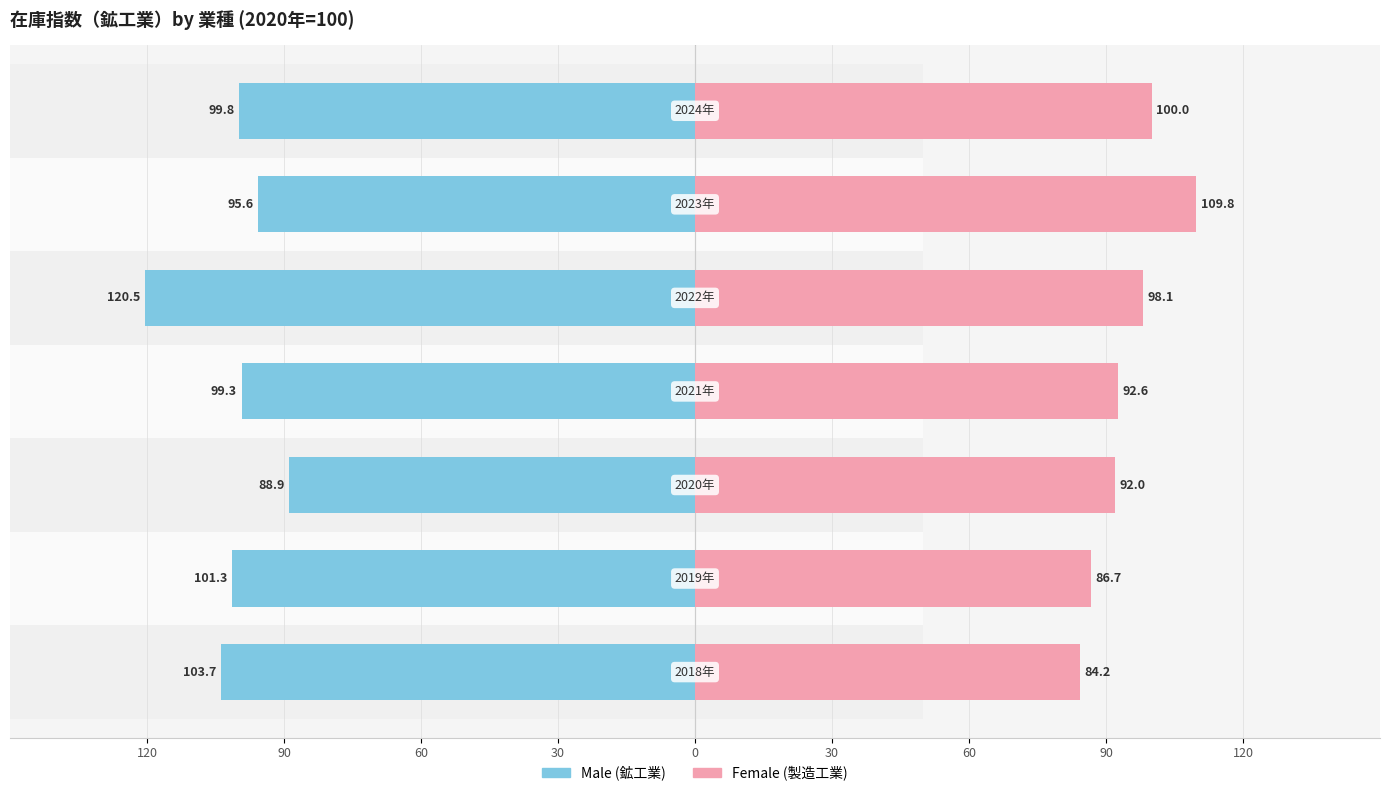

Reading left to right, extract all data points from this chart.

Male: -103.7	-101.3	-88.9	-99.3	-120.5	-95.6	-99.8
Female: 84.2	86.7	92.0	92.6	98.1	109.8	100.0